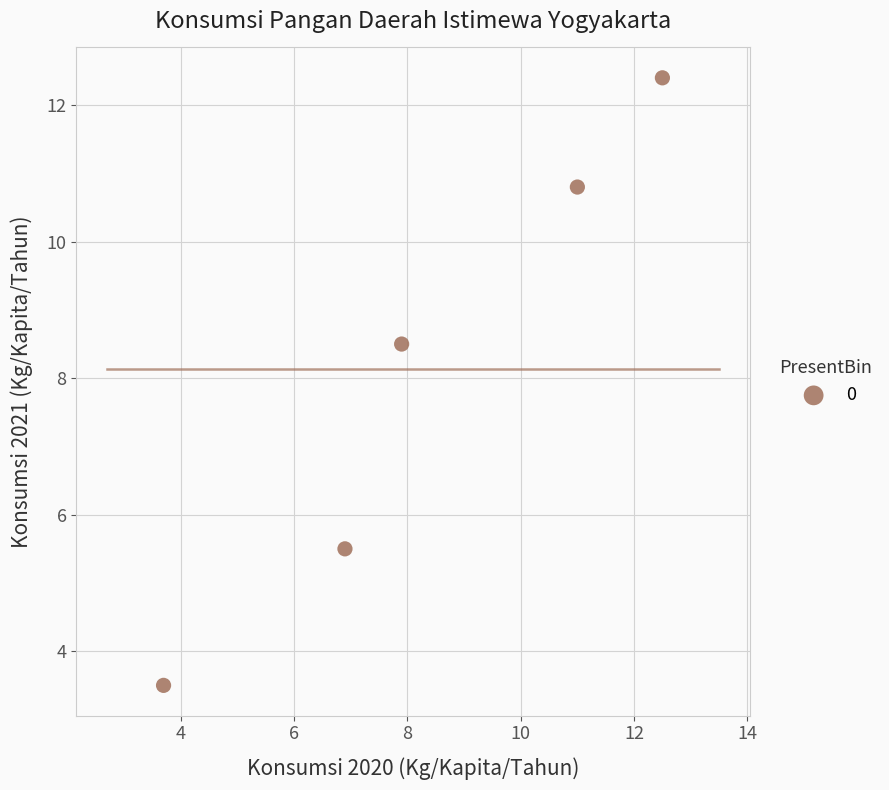

What is the average X value?

8.4